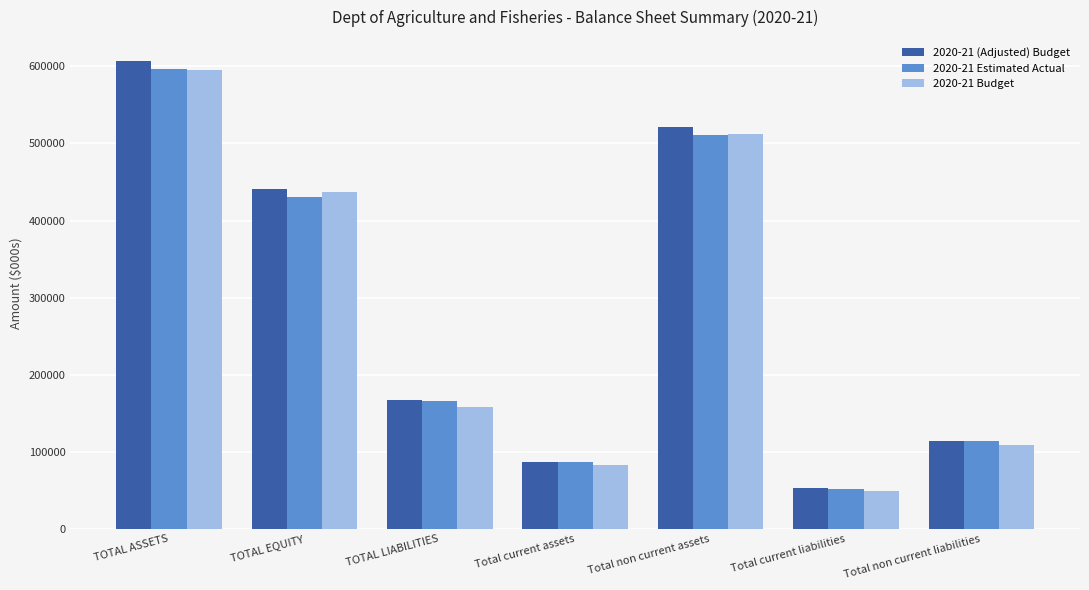

List the labels in order of 2020-21 Budget value, smallest first.

Total current liabilities, Total current assets, Total non current liabilities, TOTAL LIABILITIES, TOTAL EQUITY, Total non current assets, TOTAL ASSETS